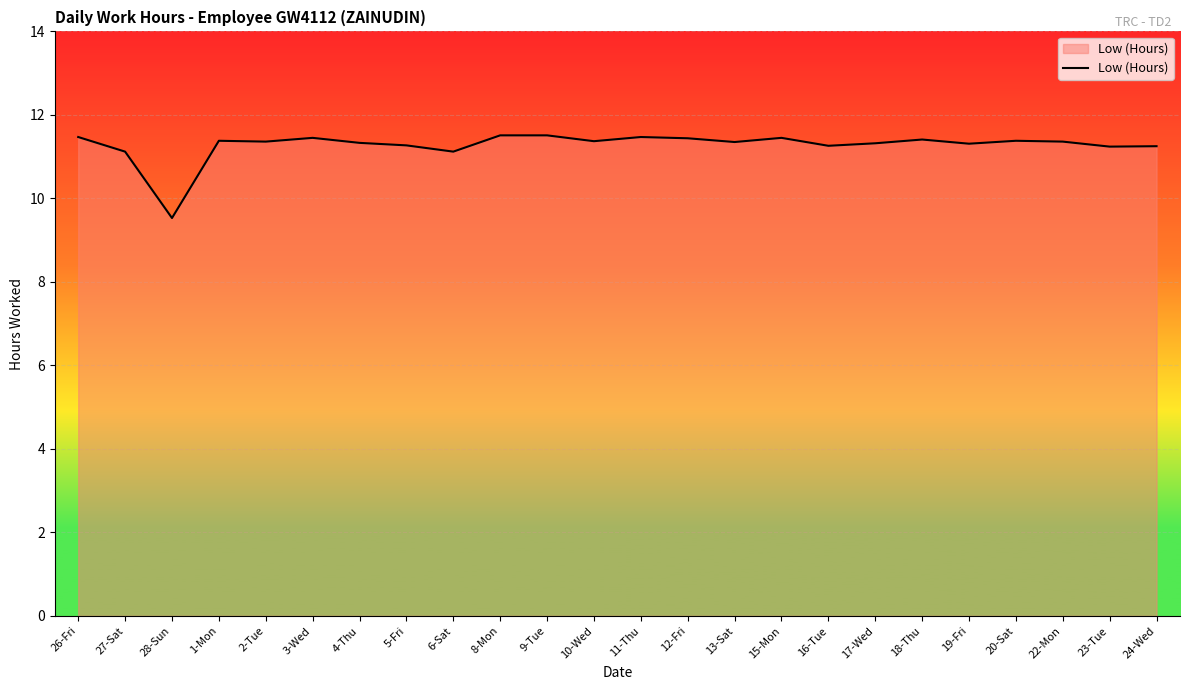

What position from the left is 2-Tue?

5